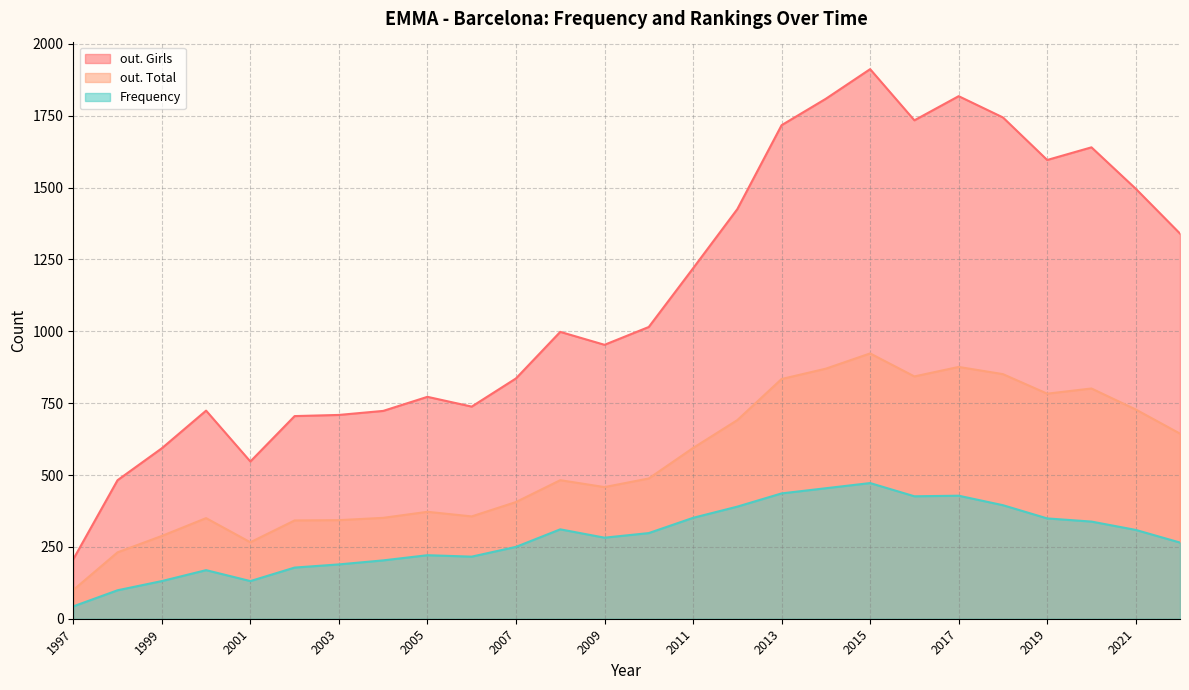

The out. Total series shows 343 at 2003. True or false?

True